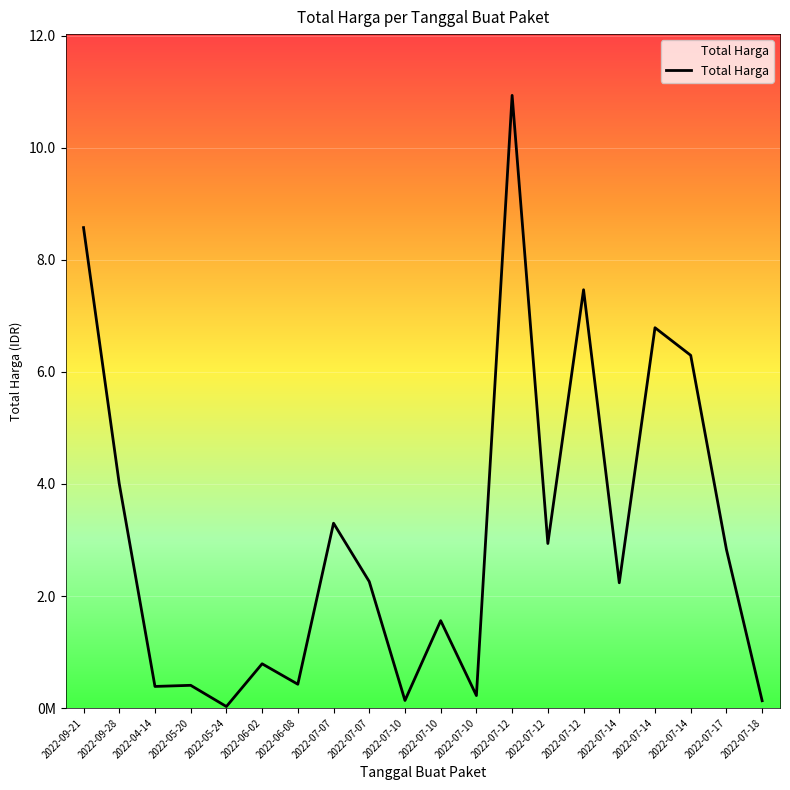

What is the difference between the values at 2022-05-20 and 2022-07-10?

18275000